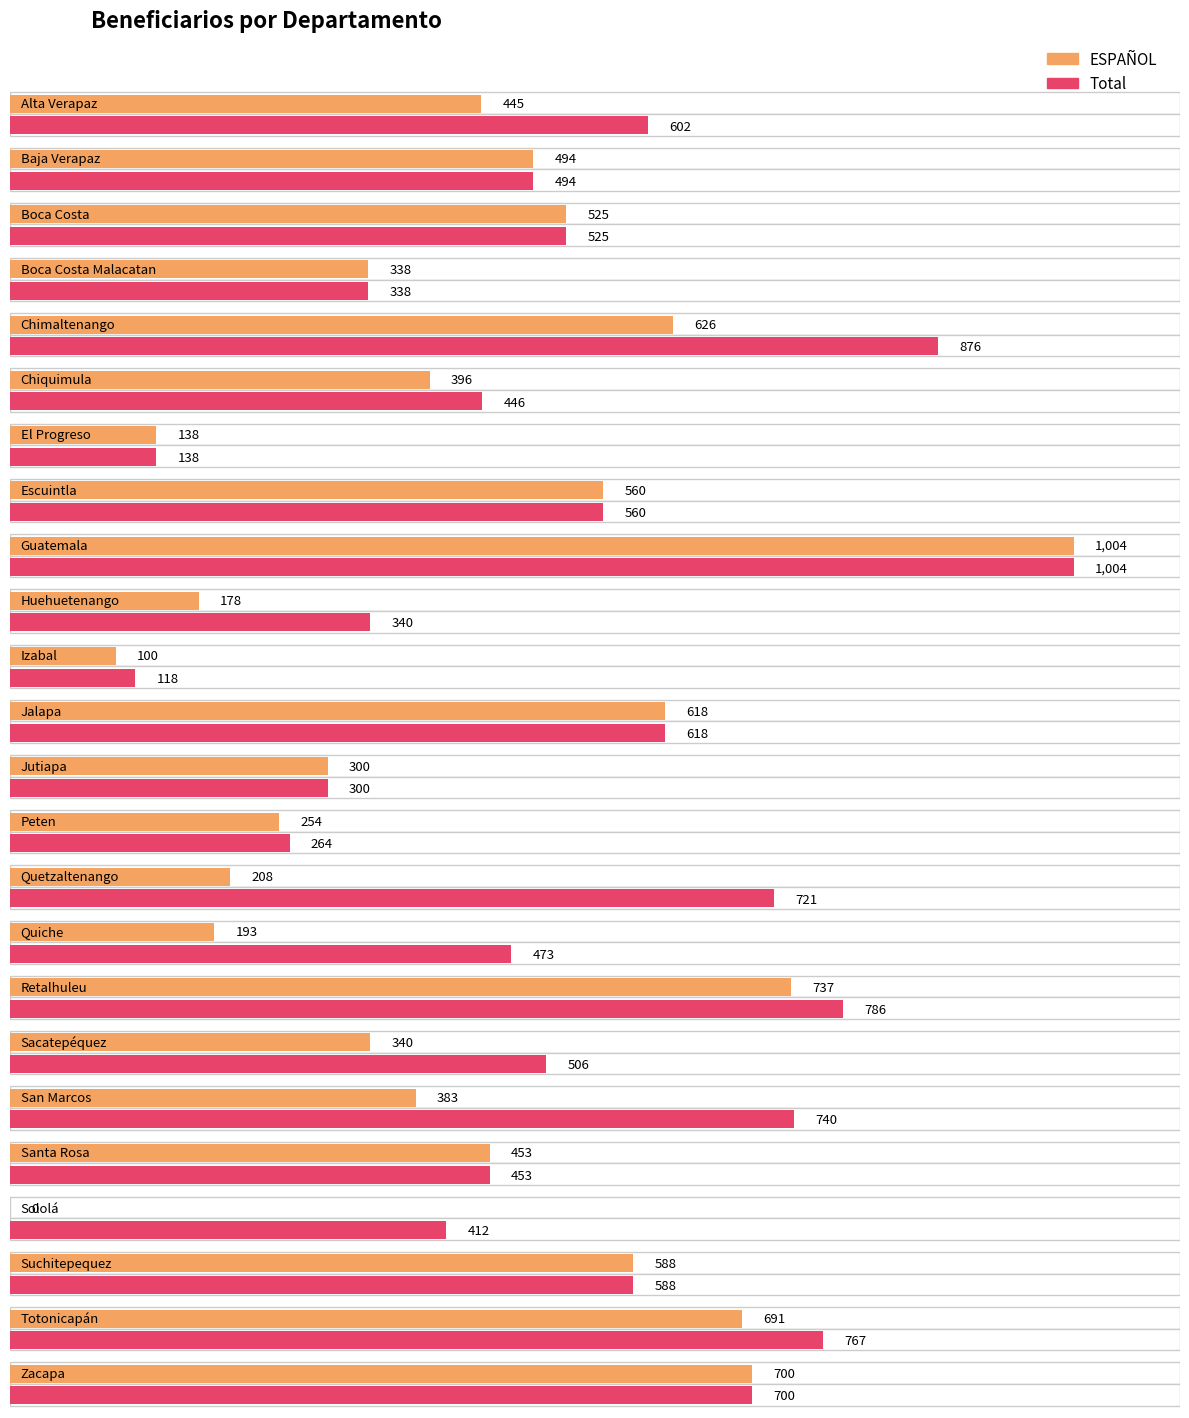

What is the sum of the ESPAÑOL values at Peten and Jutiapa?

554